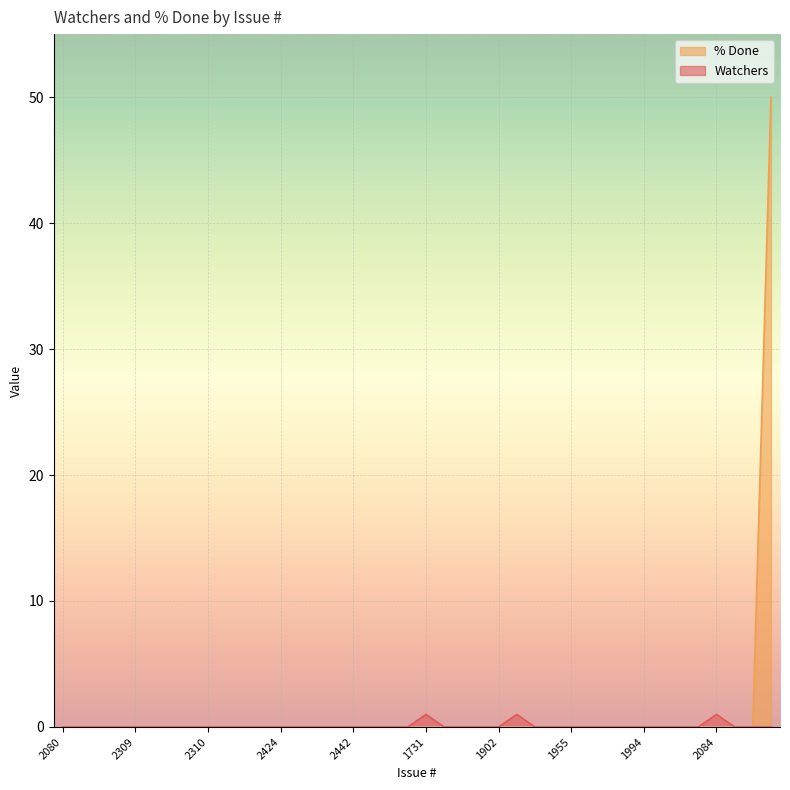

List the labels in order of % Done value, largest first.

2155, 2080, 2149, 2289, 2305, 2309, 2399, 2400, 2447, 2310, 2312, 2377, 2416, 2424, 2425, 2431, 2308, 2442, 2021, 1622, 1729, 1731, 1735, 1882, 1884, 1902, 1915, 1919, 1954, 1955, 1957, 1987, 1988, 1994, 2011, 2028, 2079, 2084, 2092, 2093